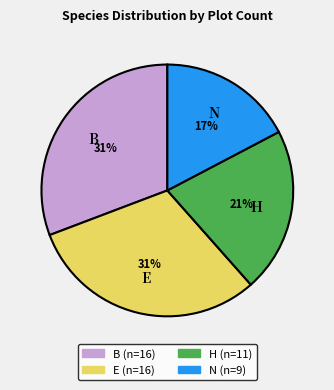

Which has a higher value, H or B?

B